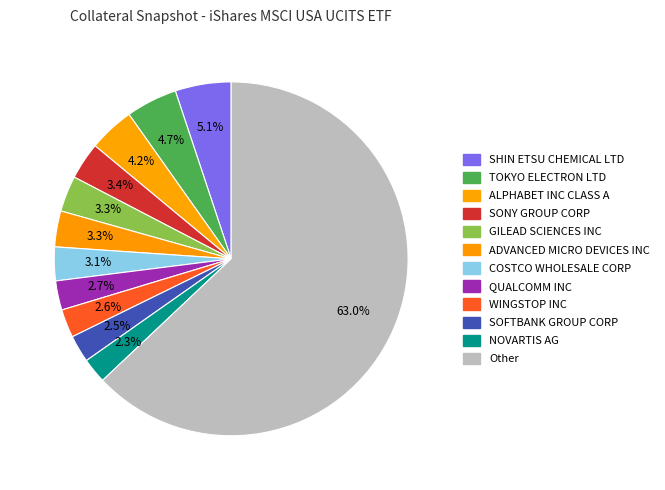

Count the number of slices in the pie.

12